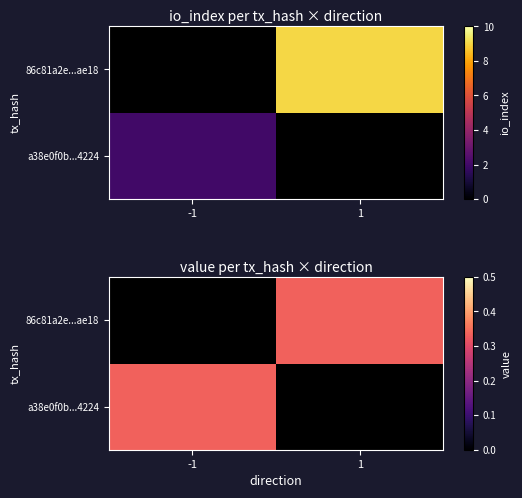

How many data points in a38e0f0b541f976113ef54bf51043a38d767224 are above 1?

1